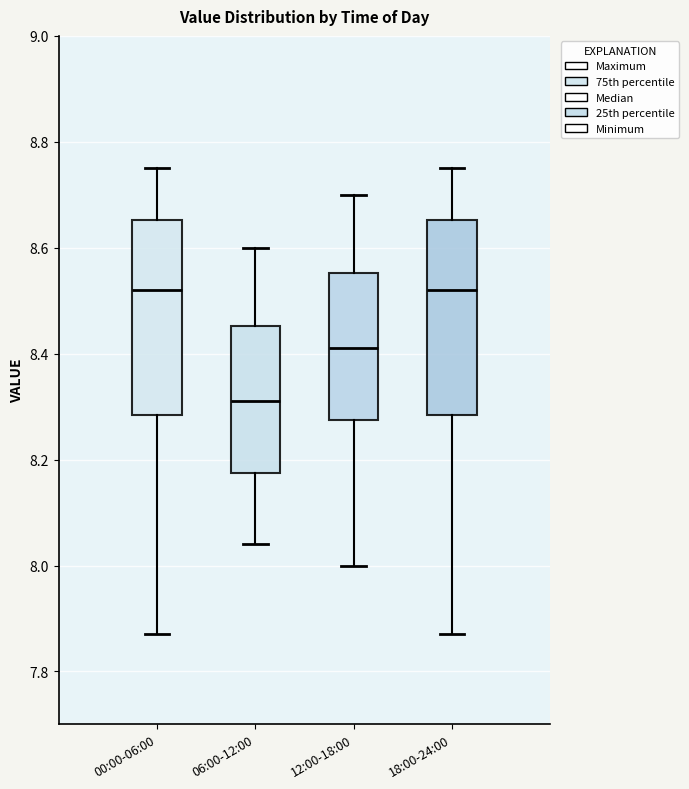

Where does the lower whisker of the box for 06:00-12:00 end on the y-axis? The values are not printed on the chart, so give them approximately, as read against the axis.

8.04